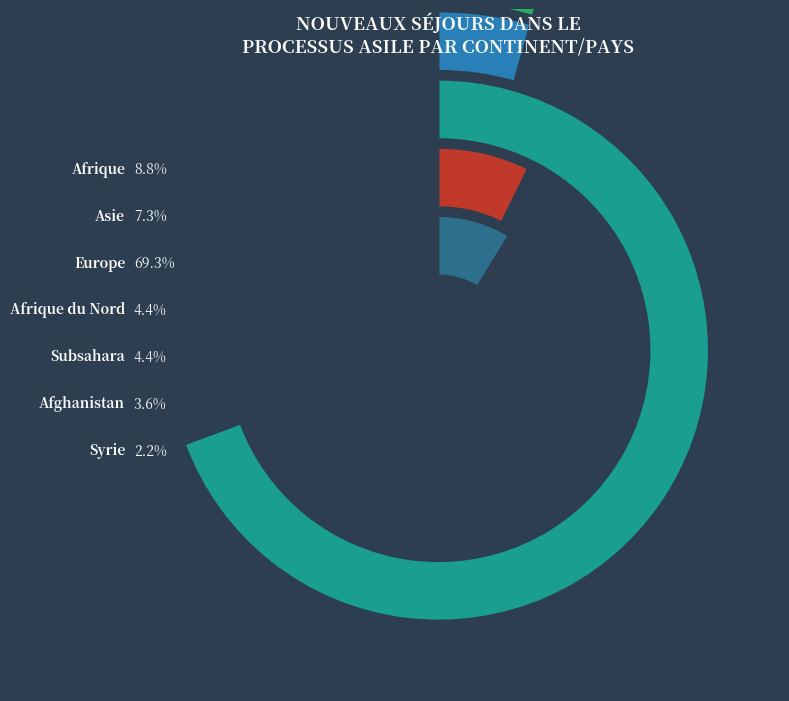

To the nearest percent, what is the difference between the largest and smallest slice percentages?

67%